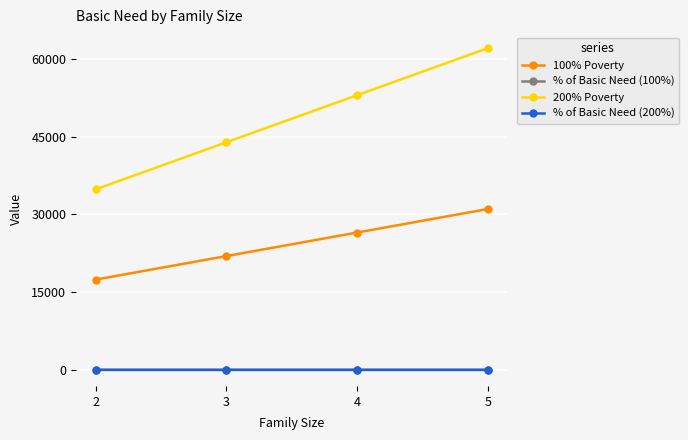

What is the minimum value for 100% Poverty?

17420.0